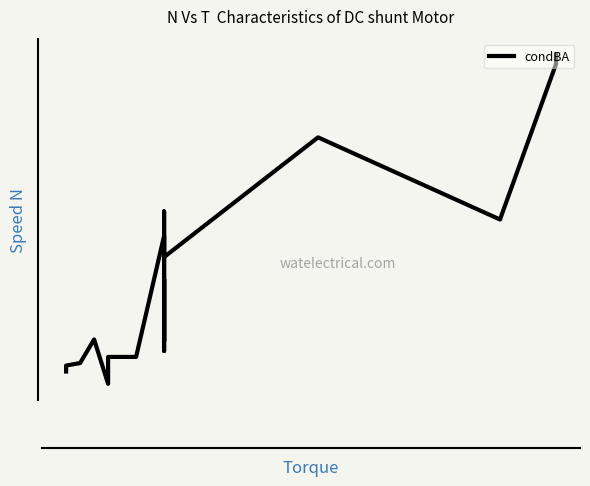

List the labels in order of value, smallest first.

4, 5, 0, 1, 2, 6, 7, 9, 11, 3, 10, 13, 8, 15, 12, 14, 16, 17